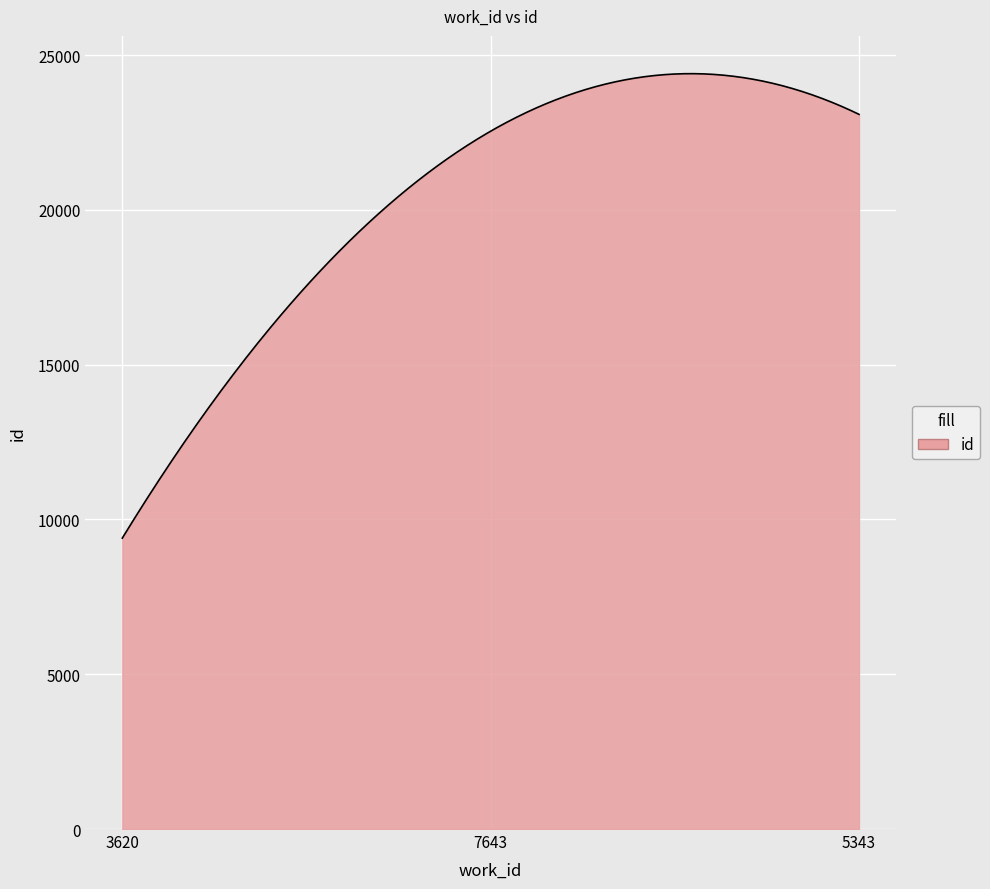

What is the maximum value shown in the chart?

24400.3